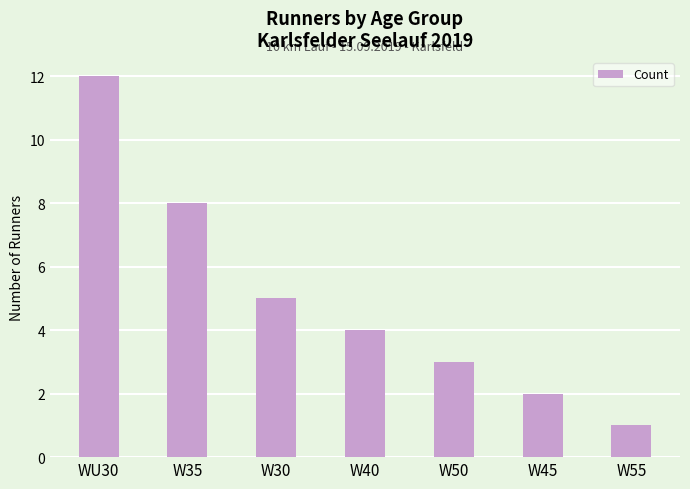

List the labels in order of value, largest first.

WU30, W35, W30, W40, W50, W45, W55